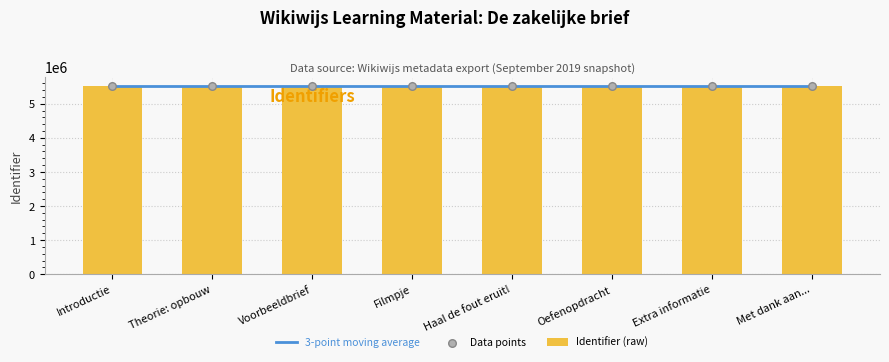

Which series reaches the maximum Y coordinate?

Identifier (raw)